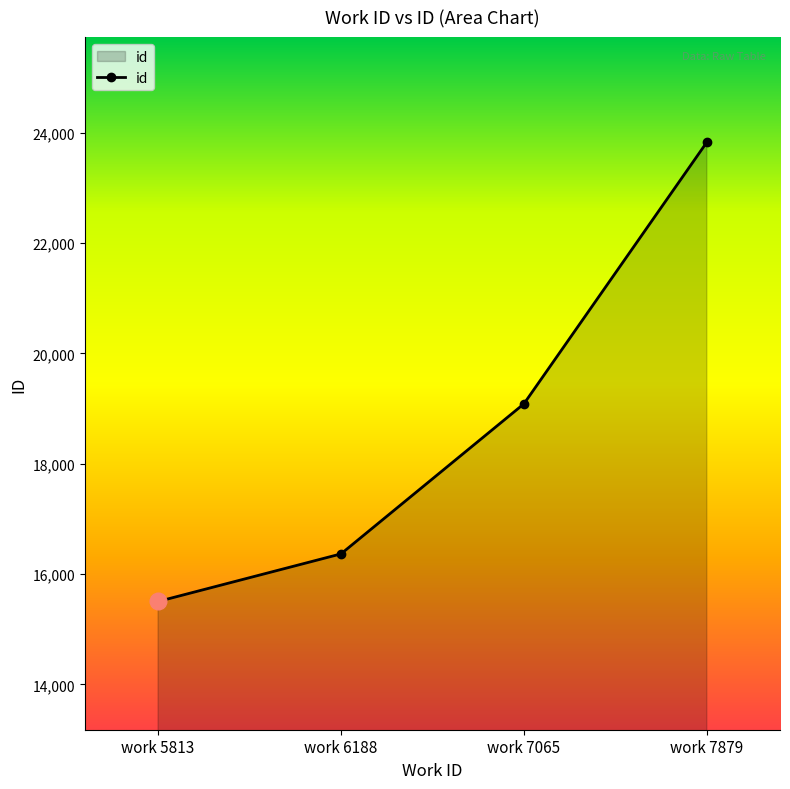

What is the difference between the values at work 7879 and work 7065?

4744